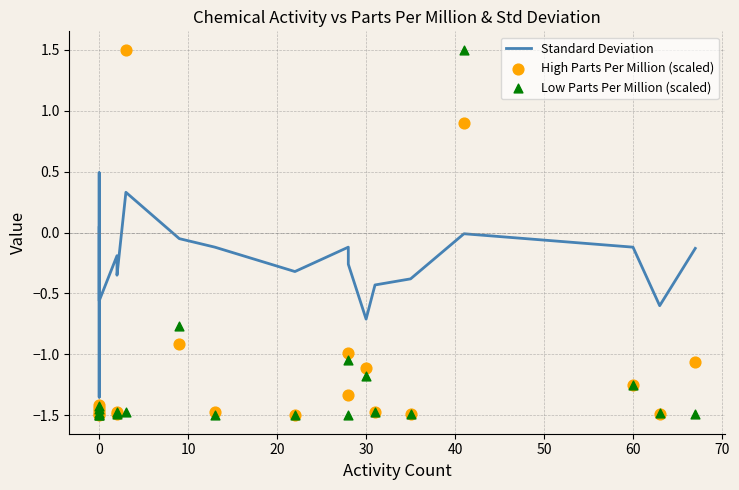

What are all the series names shown in the legend?

Standard Deviation, High Parts Per Million (scaled), Low Parts Per Million (scaled)